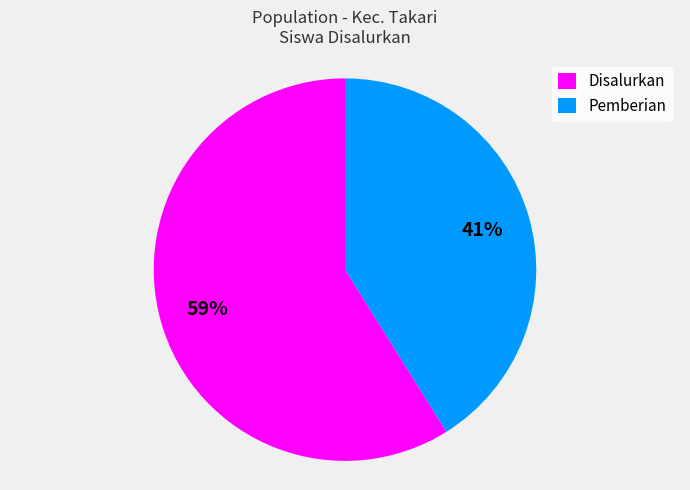

To the nearest percent, what portion does Disalurkan represent?

59%